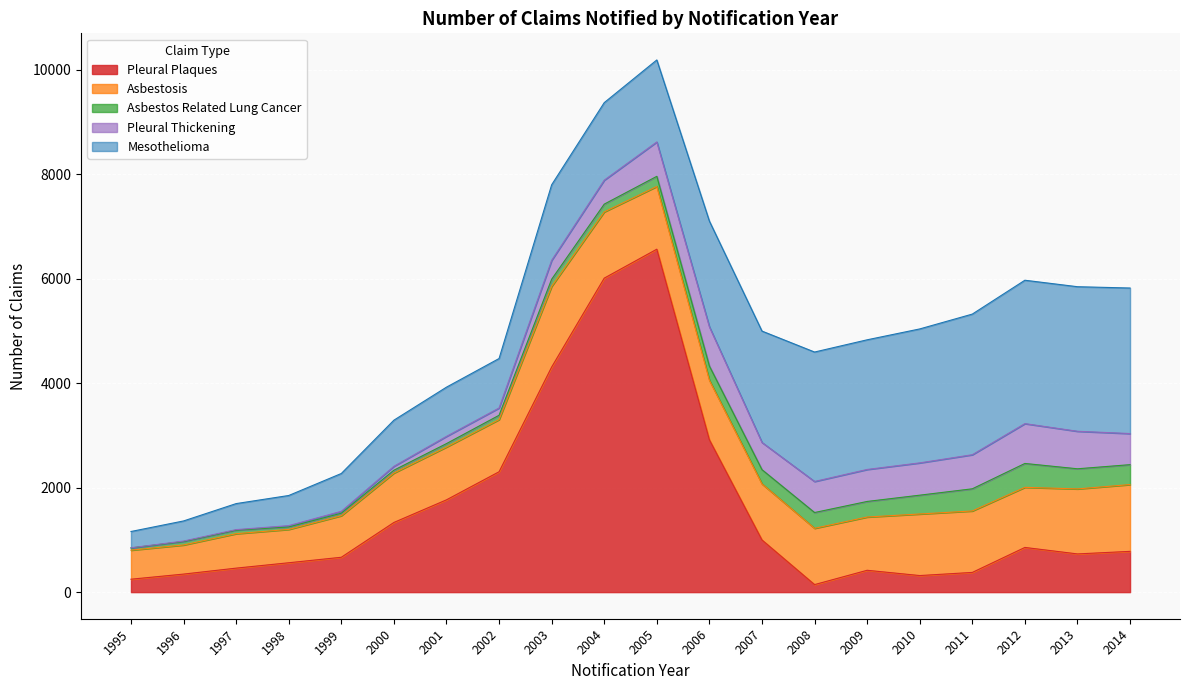

What is the spread (max minus min) of values at 2004?

5859